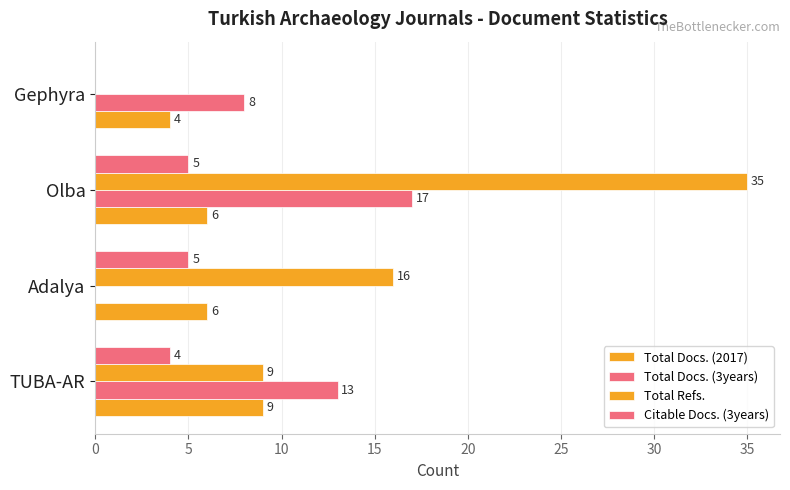

How many values in Citable Docs. (3years) are above zero?

3